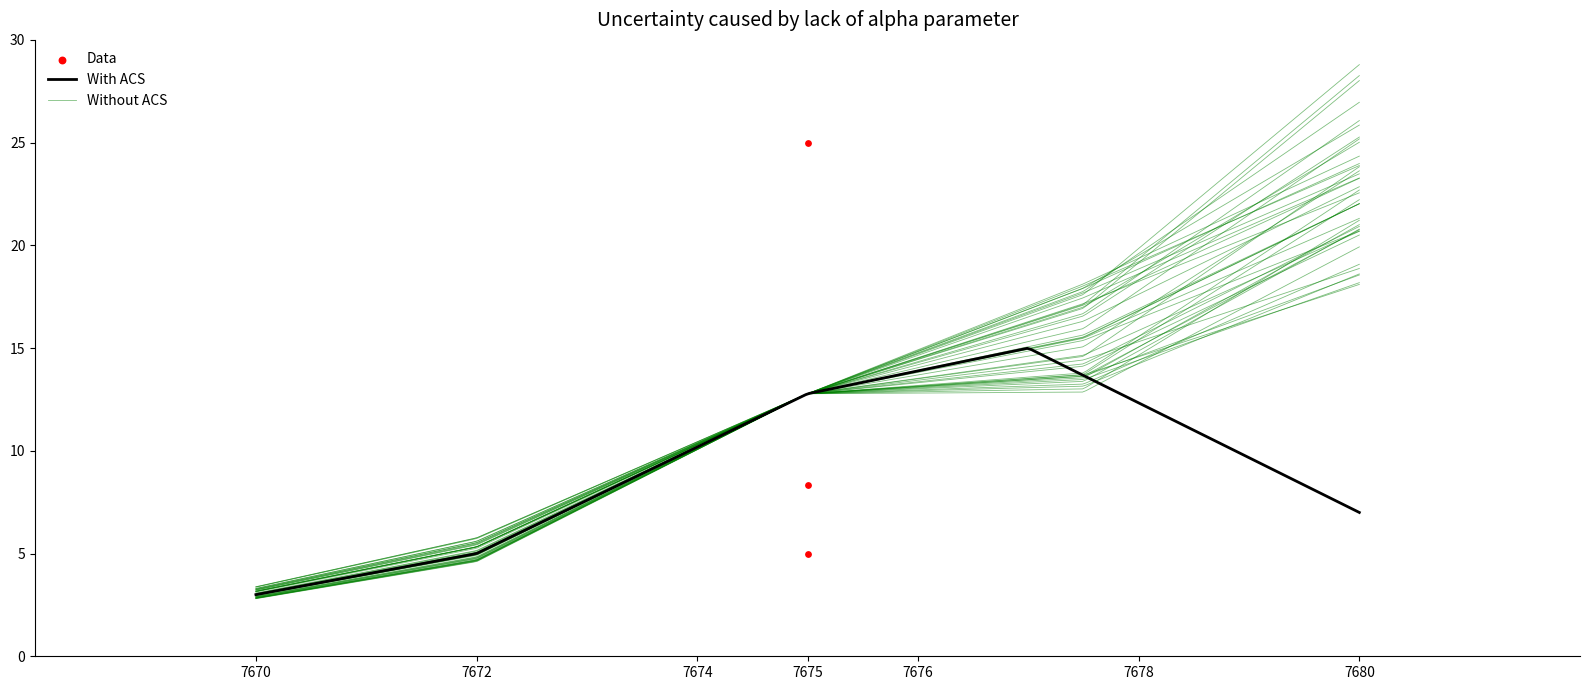

What is the change in value from 7675 to 7675?

+16.7